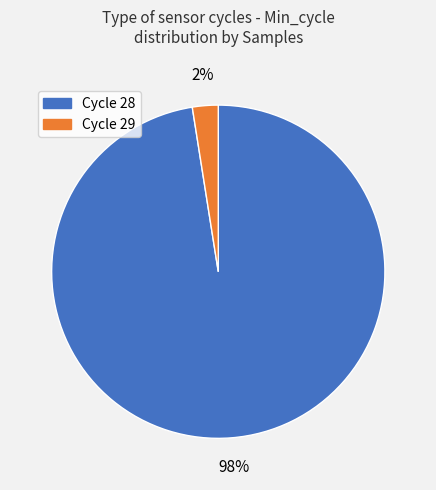

Does any single category account for the majority?

Yes